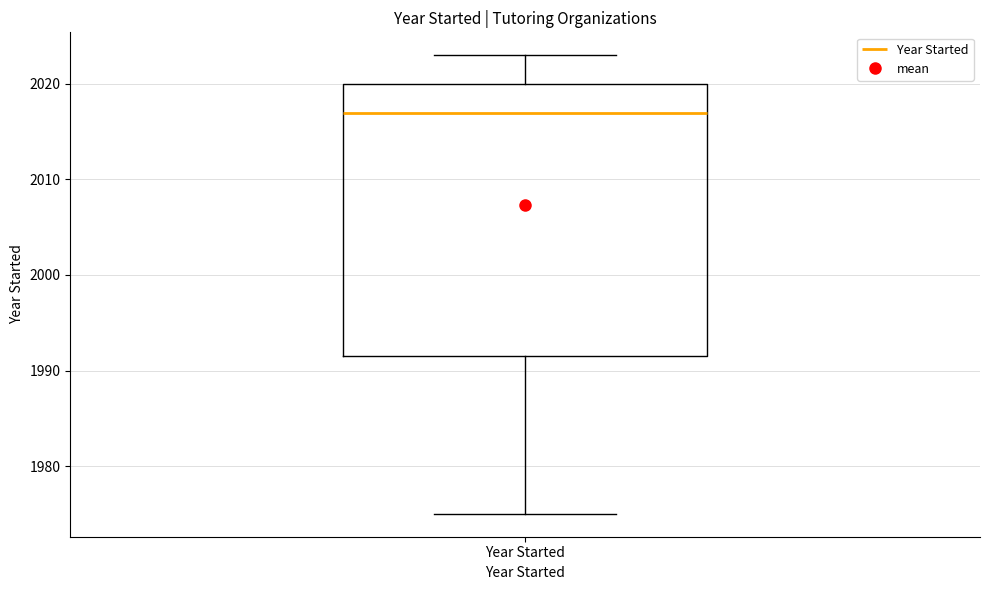

Transcribe this box plot: give where the median line is, the range the box spans, and where the two whiskers end, as read against the y-axis. The values are not printed on the chart, so give them approximately, as read against the axis.

median 2017, box 1992 to 2020, whiskers 1975 to 2023